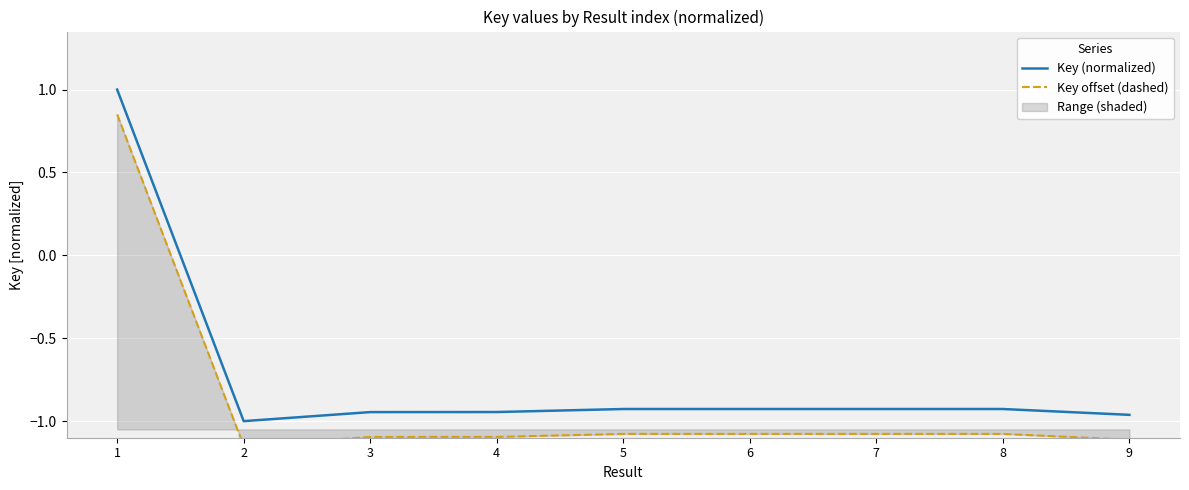

At which label does Key (normalized) reach its peak?

1